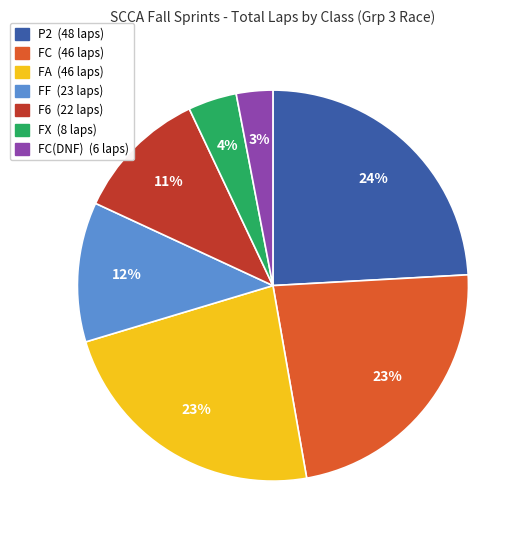

Is there any slice that represents more than half of the pie?

No